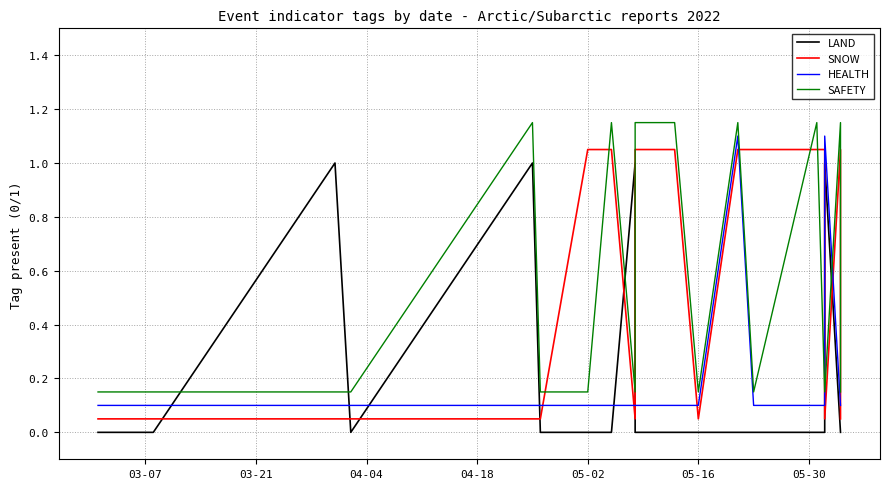

Which series has the largest range (max minus min)?

LAND